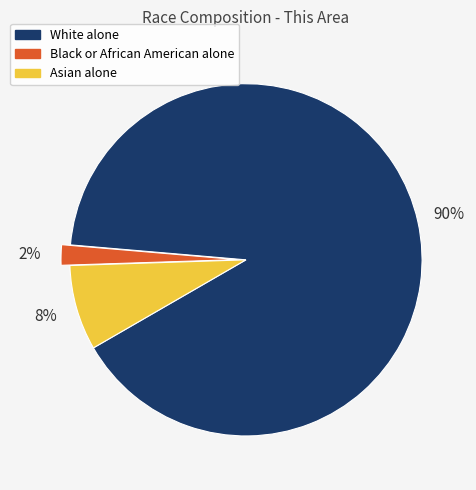

Which category has the biggest portion of the pie?

White alone